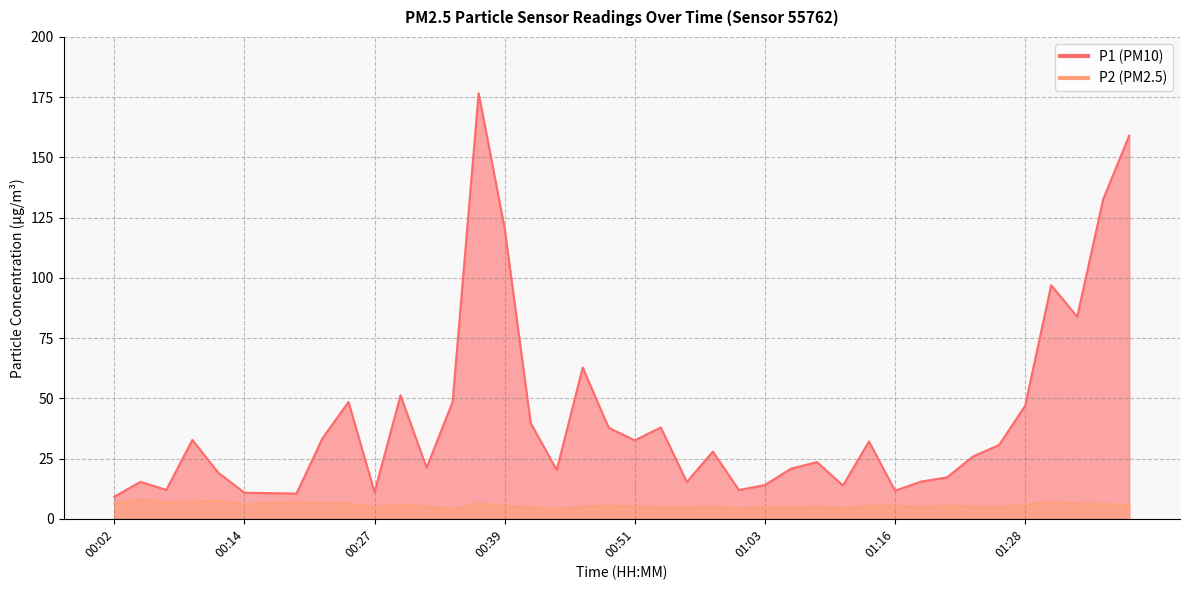

What is the difference between the second highest and second lowest values in the P1 series?

148.6